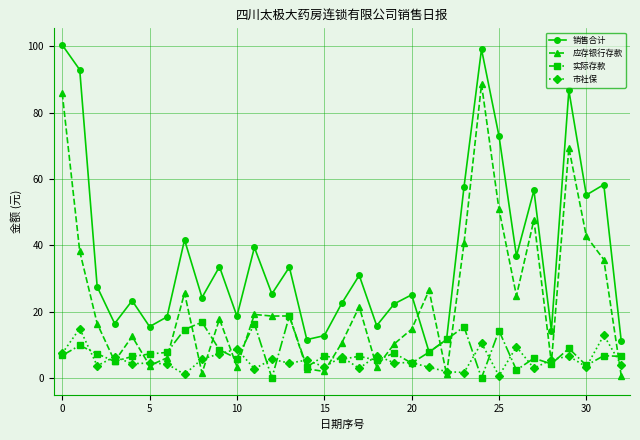

What is the minimum value for 市社保?

0.7